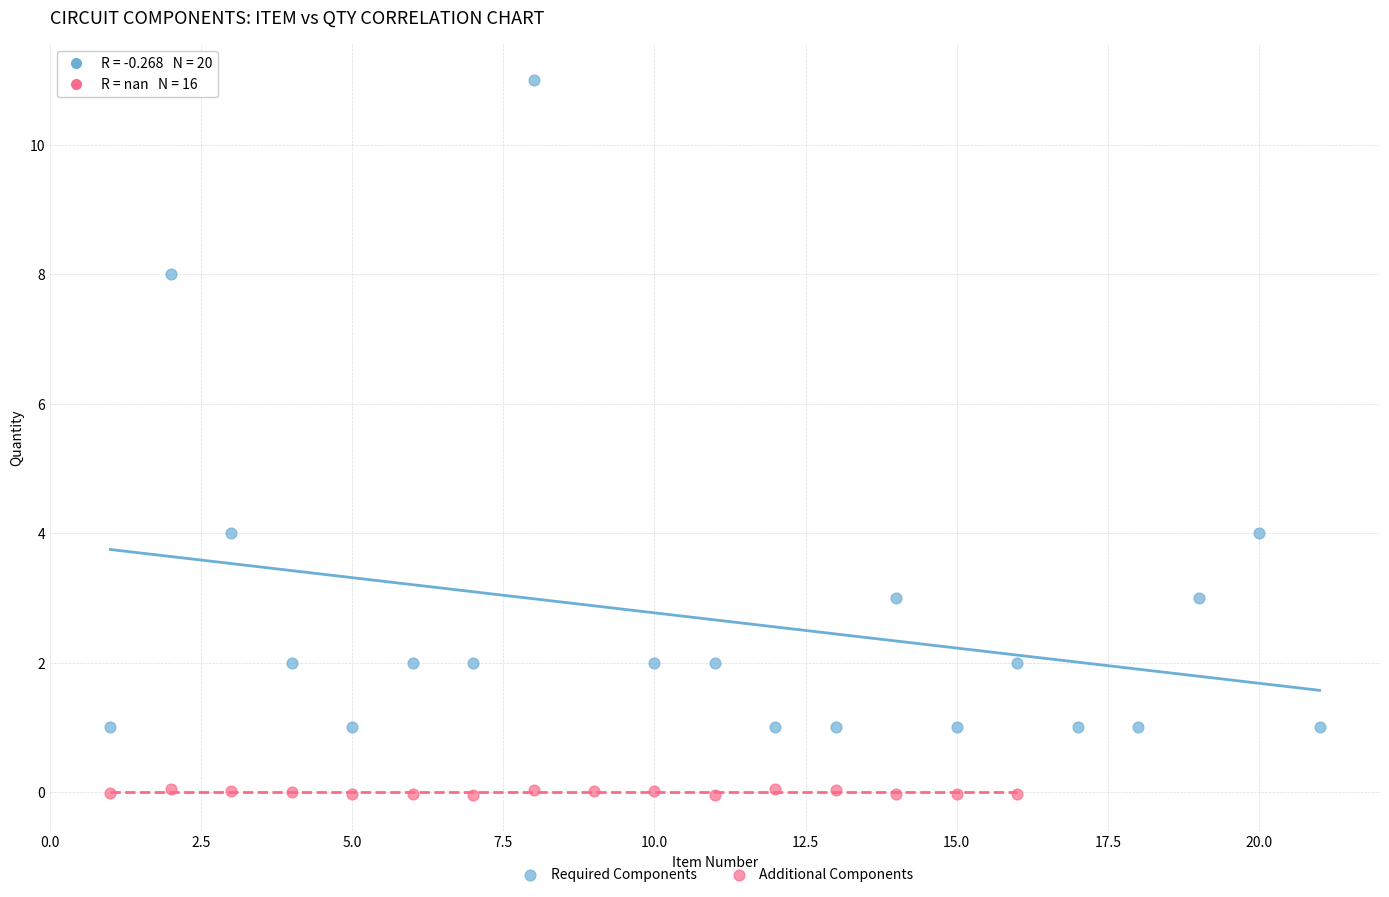

Which series contains the highest Y value?

Required Components